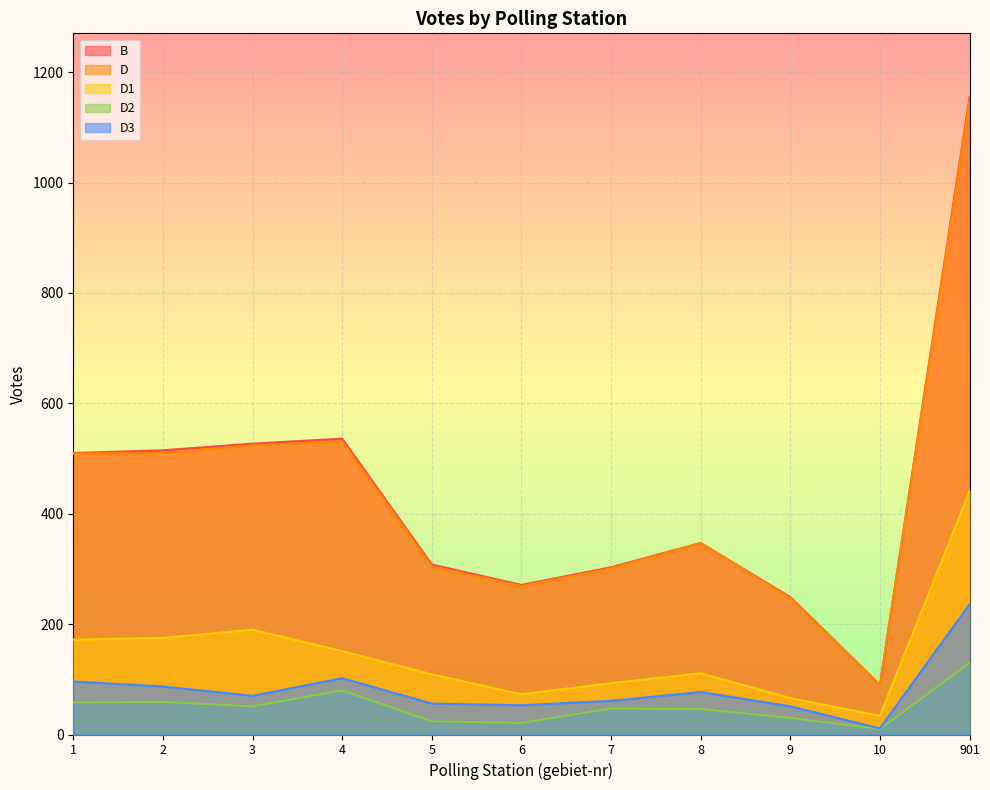

How many values in the D2 series exceed 47?

5